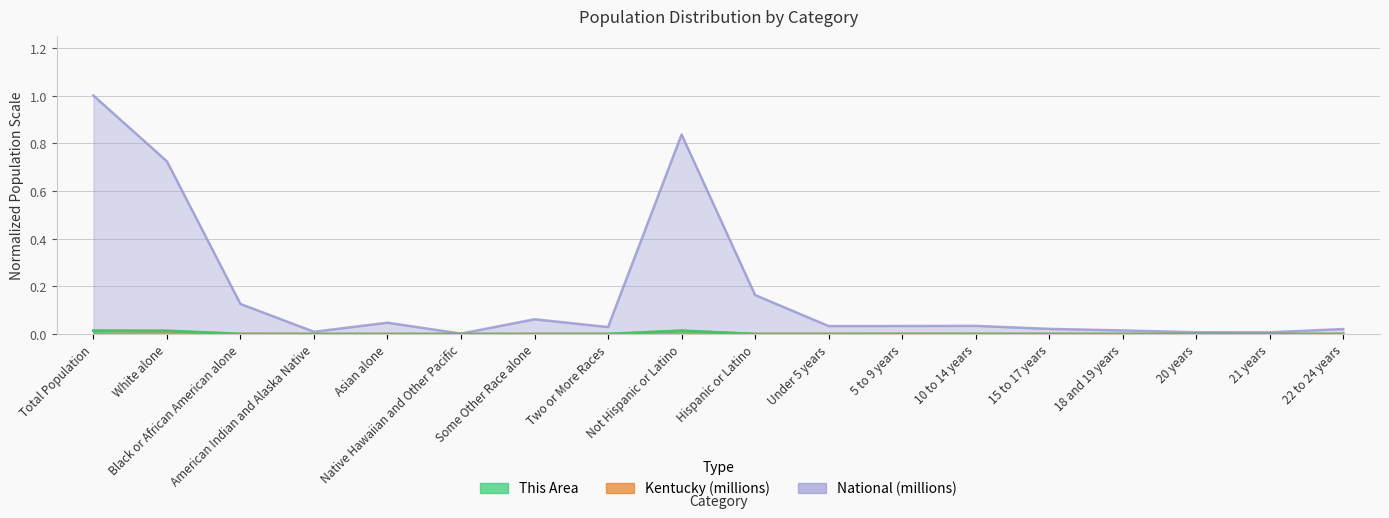

How many lines are shown in the chart?

3